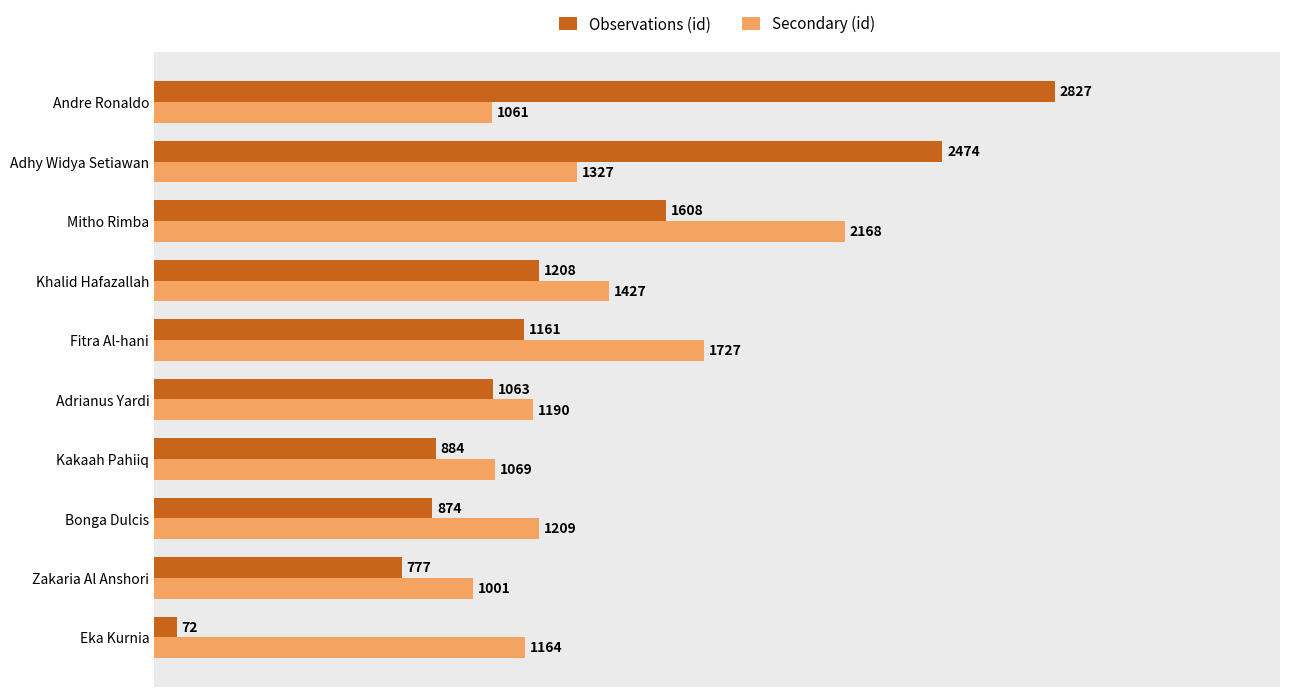

Is it true that Observations (id) equals 2205 at Mitho Rimba?

False